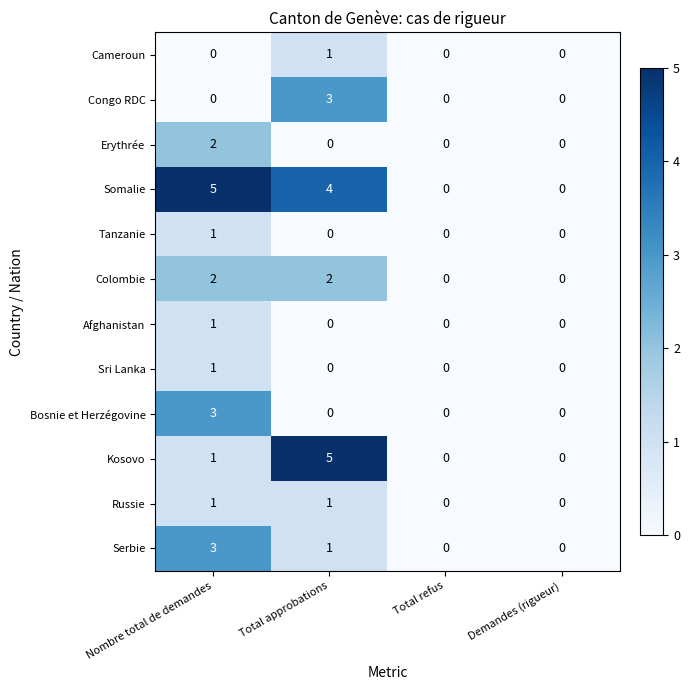

Which series changed the most between Total approbations and Total refus?

Kosovo